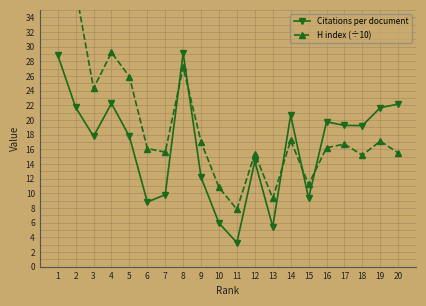

Is it true that H index (÷10) equals 21.6 at 6?

False